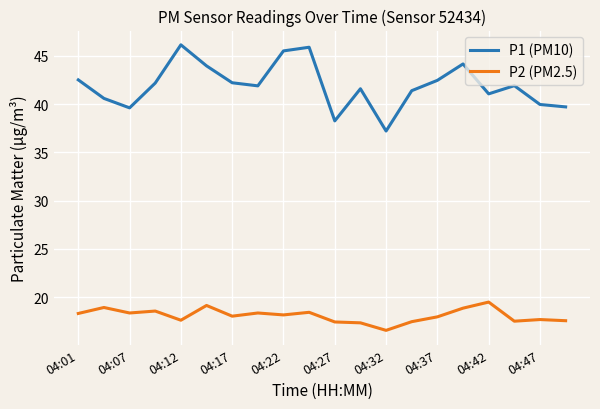

What is the average value of the P1 (PM10) series?

41.9